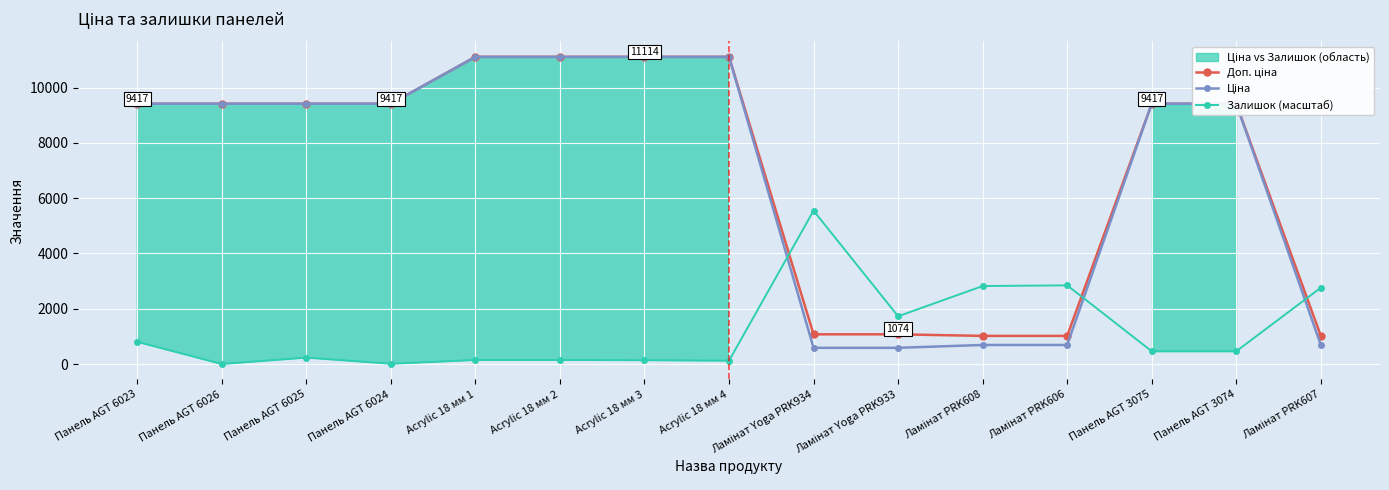

What position from the right is Ламінат PRK607?

1